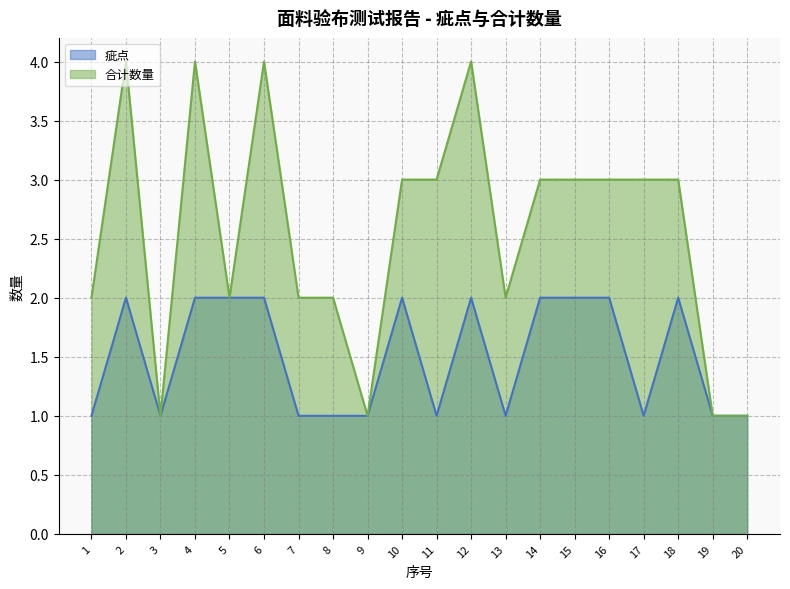

The 疵点 series shows 3 at 12. True or false?

False